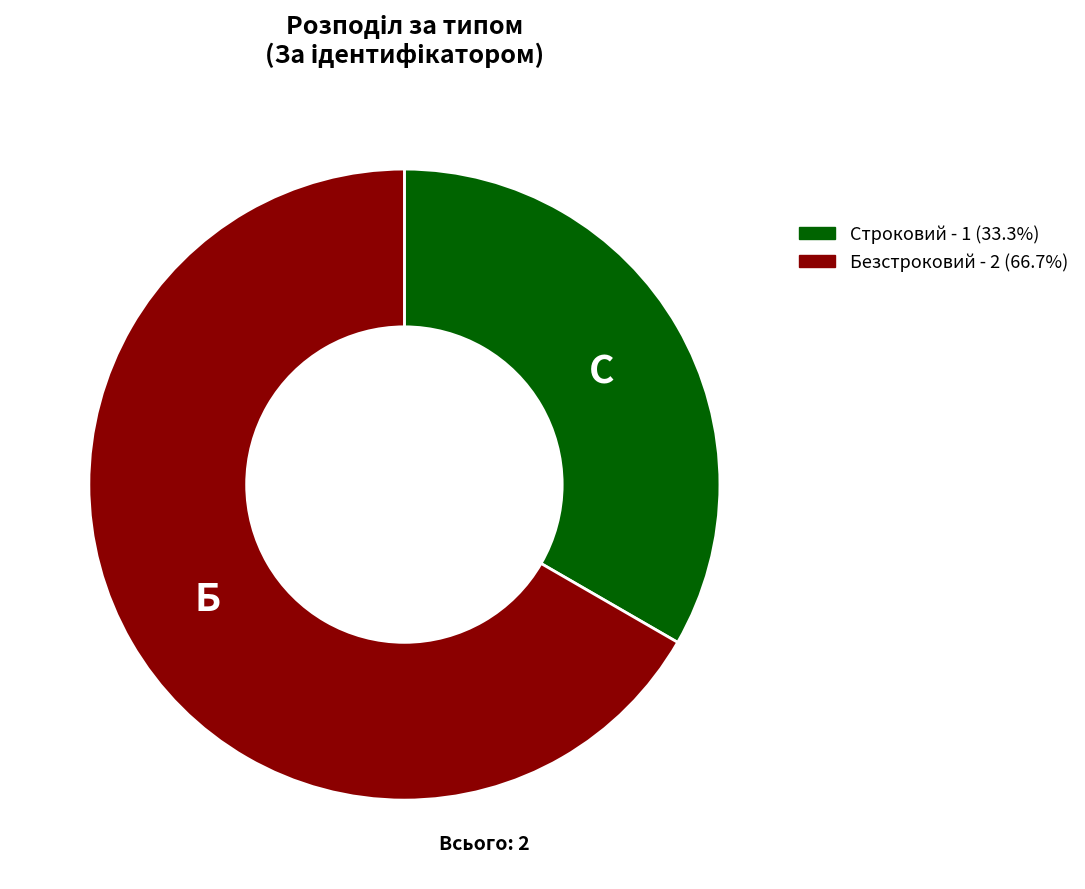

What is the largest slice in the pie chart?

Безстроковий